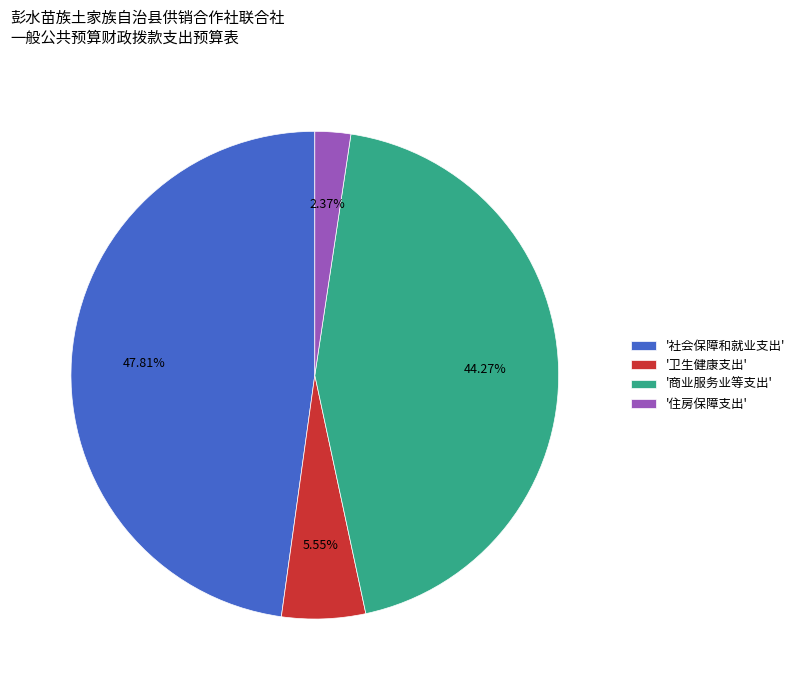

Does any single category account for the majority?

No